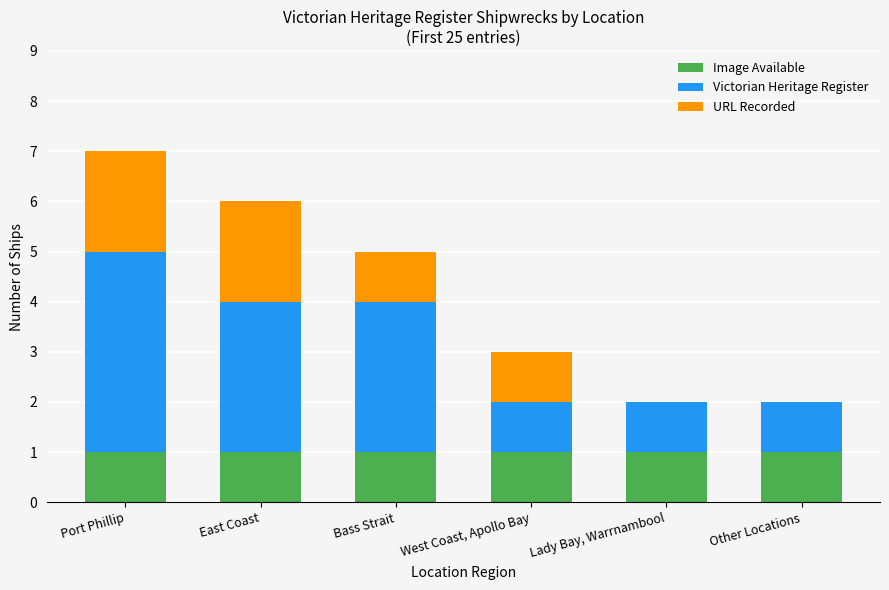

At which category is the sum across all series the highest?

Port Phillip